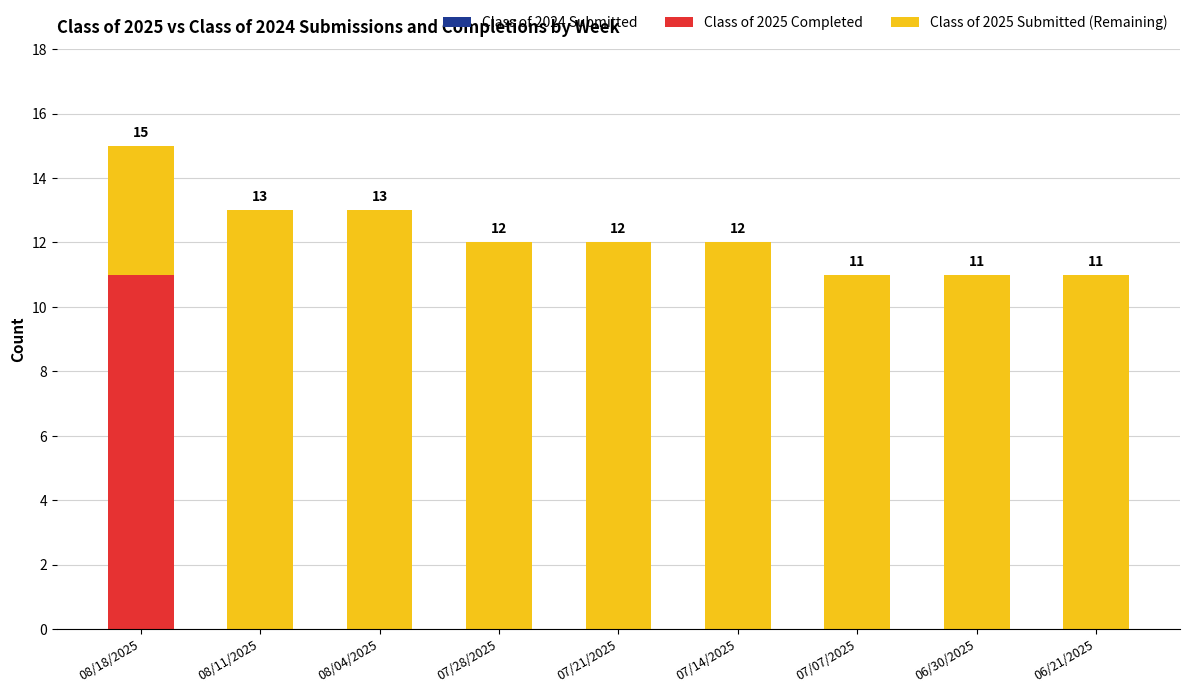

True or false: Class of 2025 Completed has a value of -7 at 08/11/2025.

False